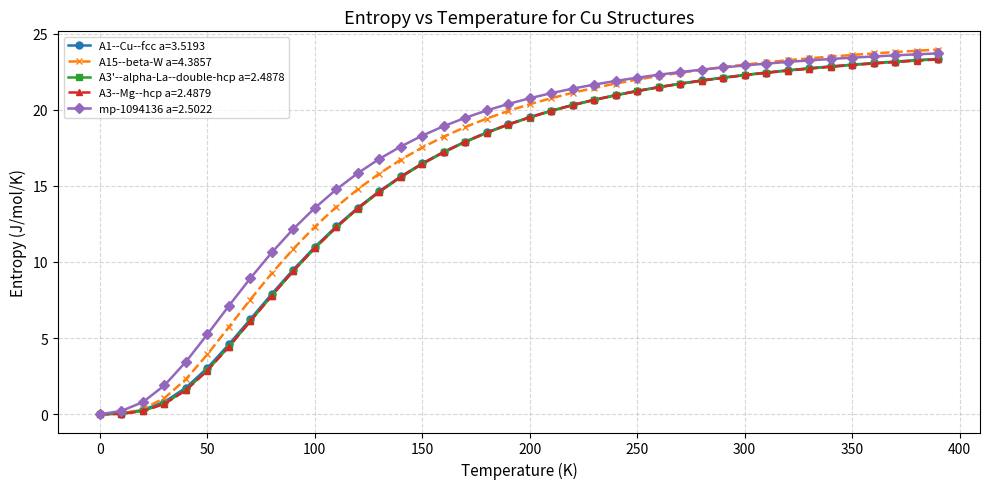

What are all the series names shown in the legend?

A1--Cu--fcc a=3.5193, A15--beta-W a=4.3857, A3'--alpha-La--double-hcp a=2.4878, A3--Mg--hcp a=2.4879, mp-1094136 a=2.5022